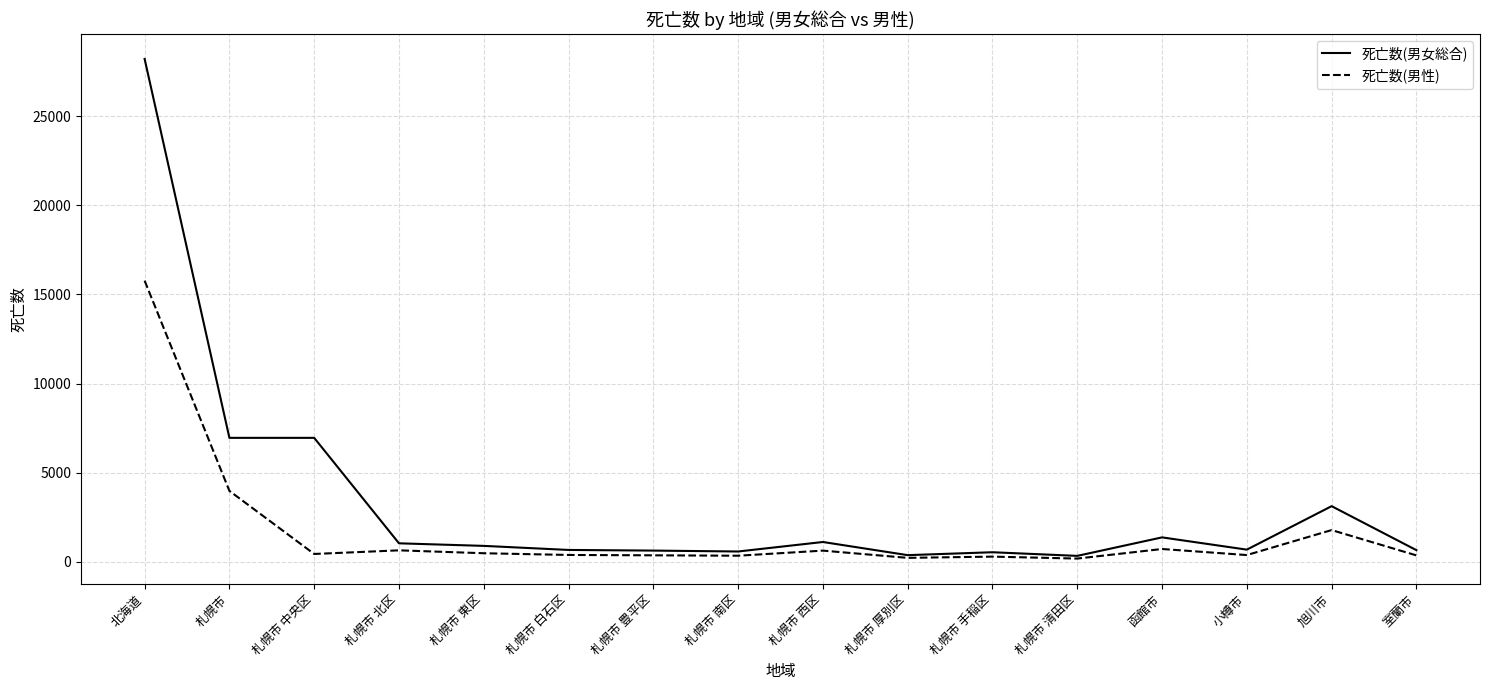

Rank the series by their maximum value, from highest to lowest.

死亡数(男女総合), 死亡数(男性)